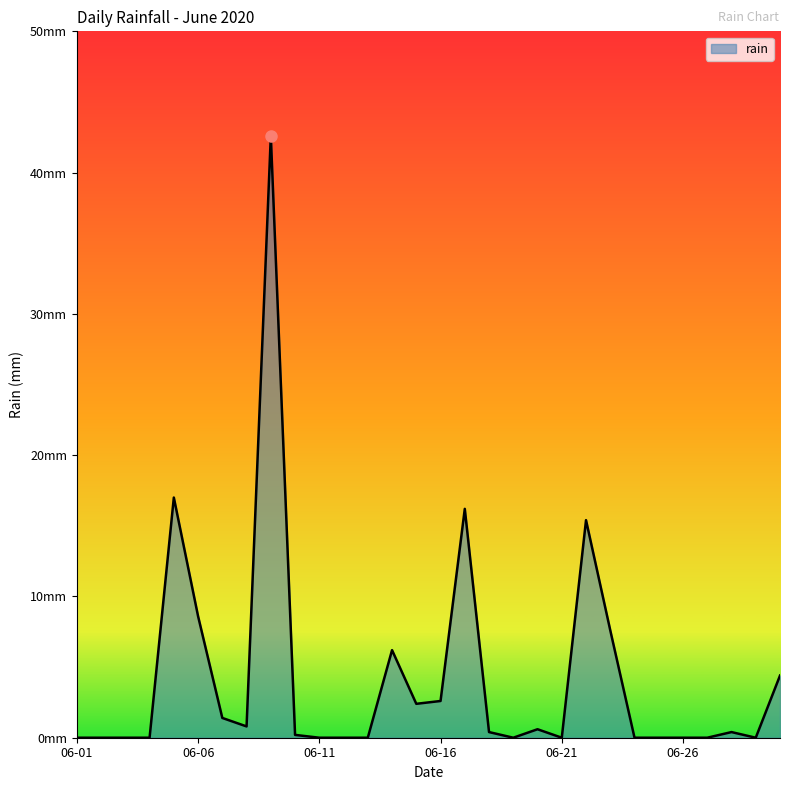

Does the chart have visible grid lines?

No